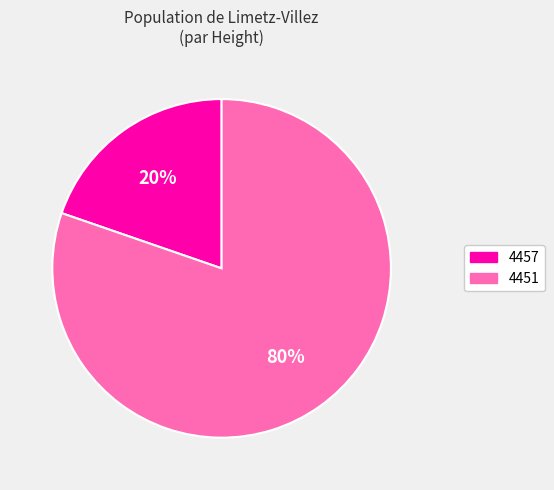

Is 4451 the majority of the pie?

Yes